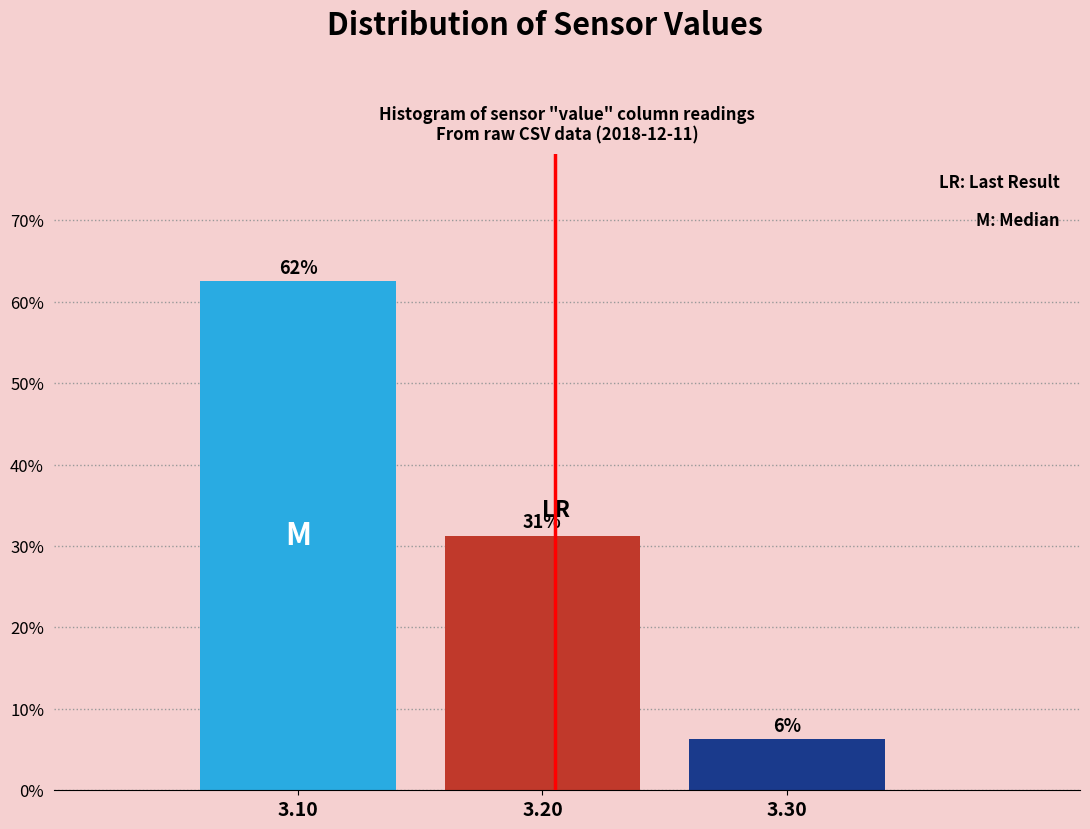

How many bars are there in total?

3